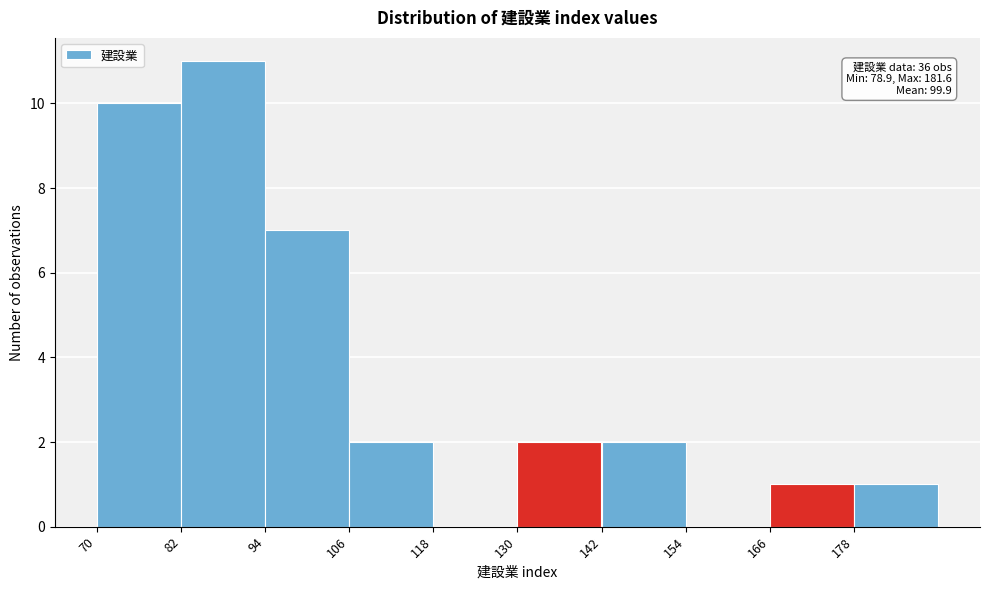

Which range on the x-axis has the tallest bar?

82 to 94